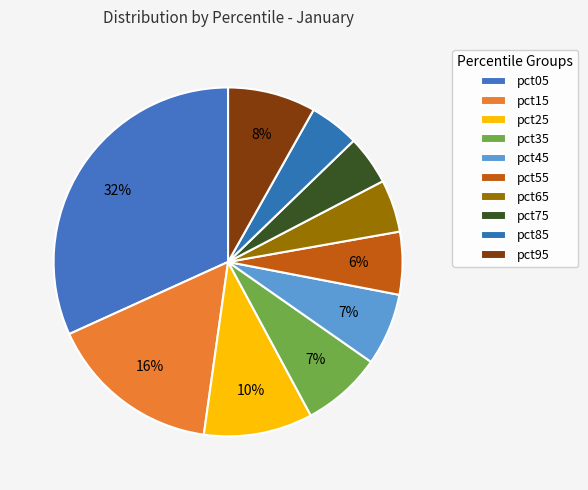

Do pct05 and pct55 together represent more than half of the pie?

No